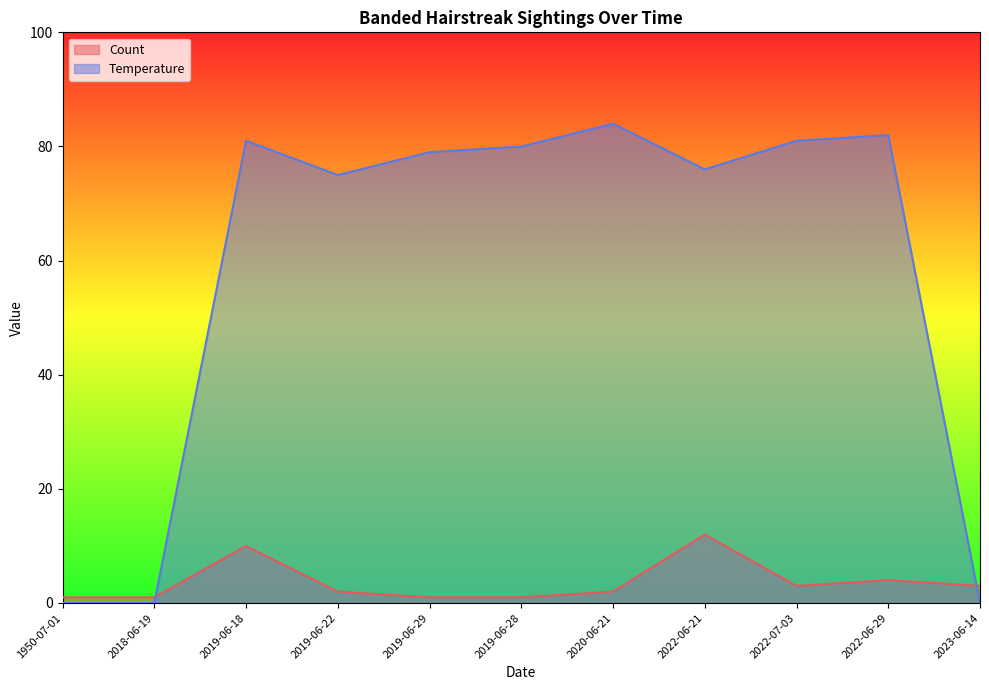

True or false: Count has a value of 1 at 1950-07-01.

True